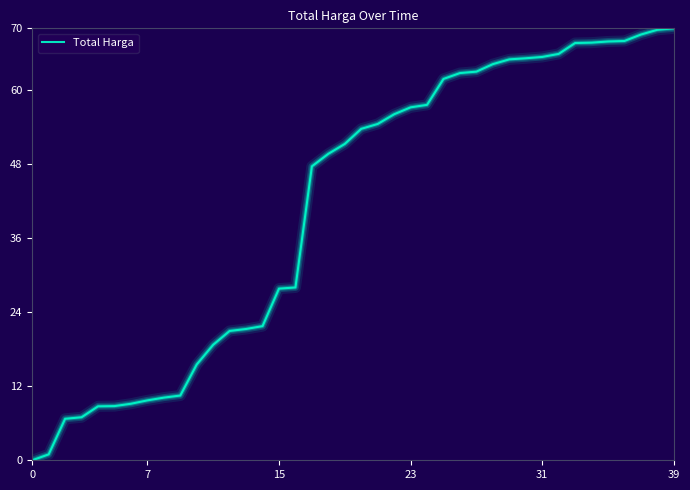

What is the greatest value displayed?

70.0